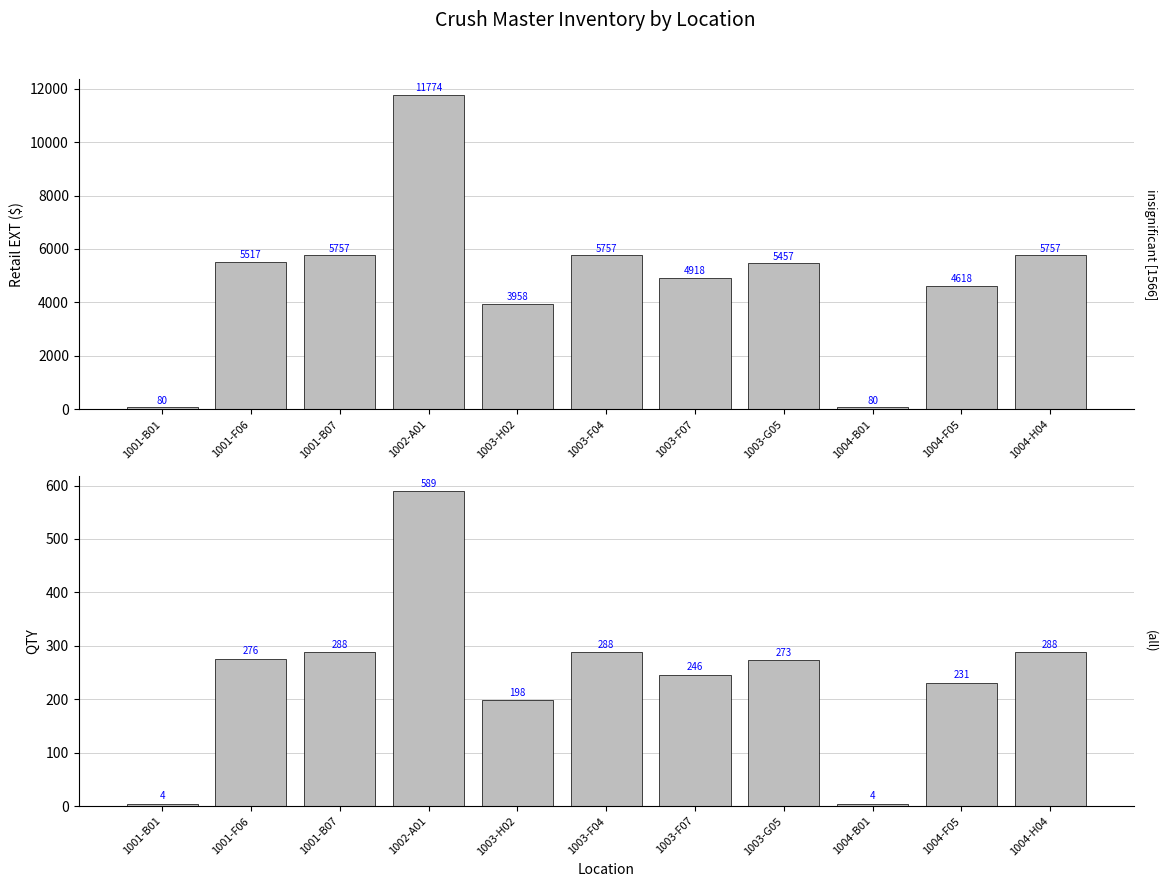

How many data points does each series have?

11